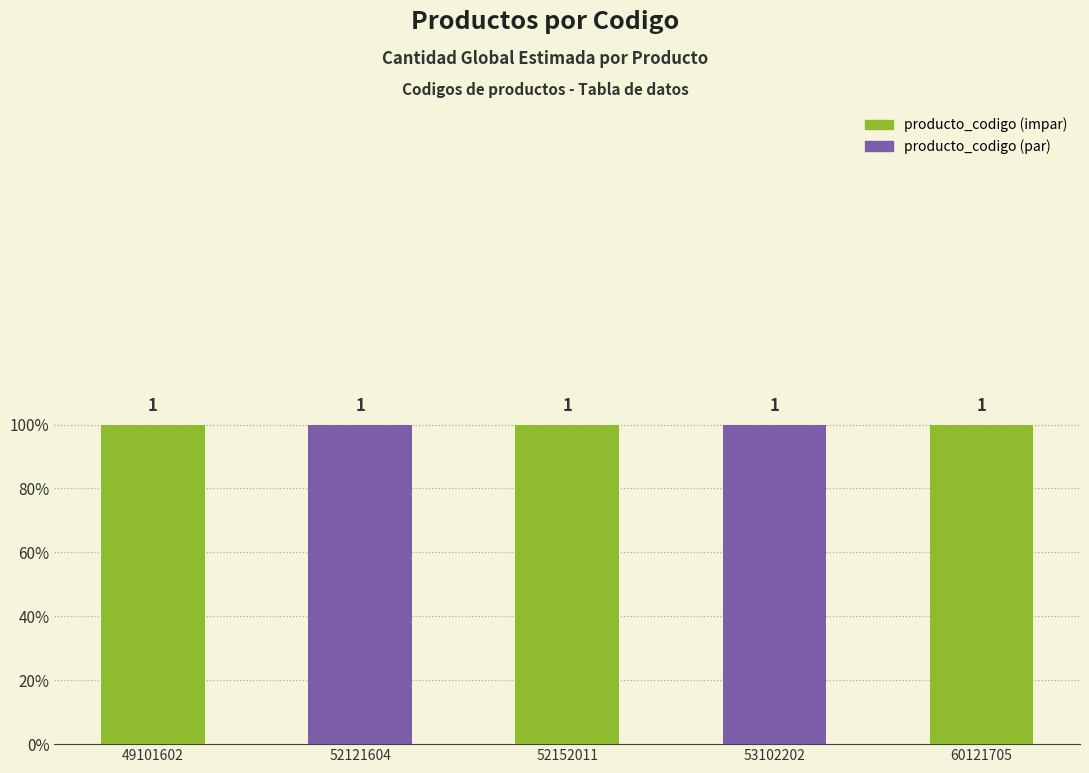

Does the chart contain any negative values?

No